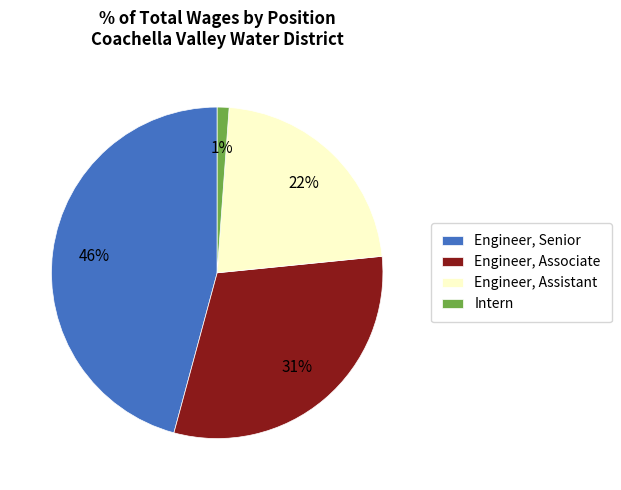

Which has a higher value, Engineer, Assistant or Engineer, Senior?

Engineer, Senior